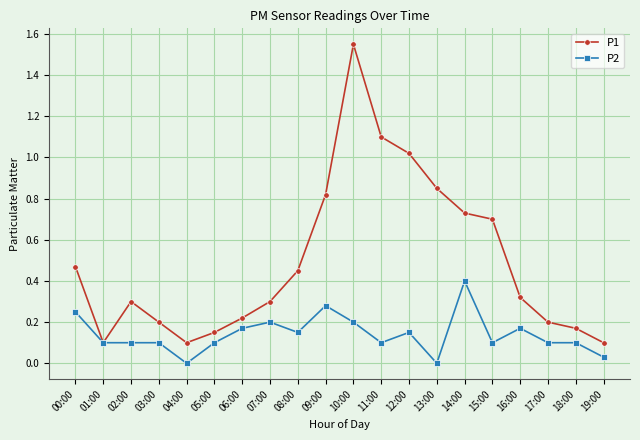

True or false: P2 has more than 1 interior local peaks.

True